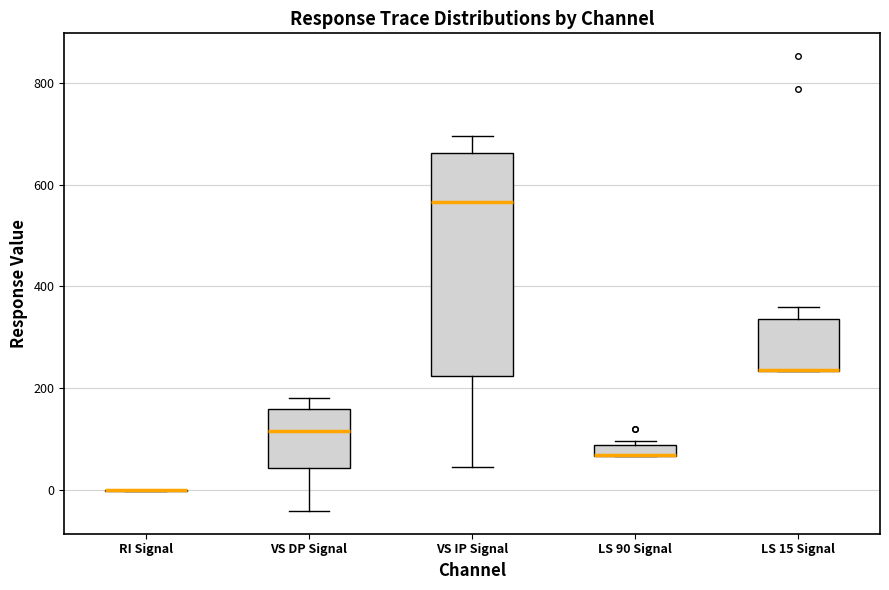

Where is the upper edge of the box for VS DP Signal on the y-axis? The values are not printed on the chart, so give them approximately, as read against the axis.

160